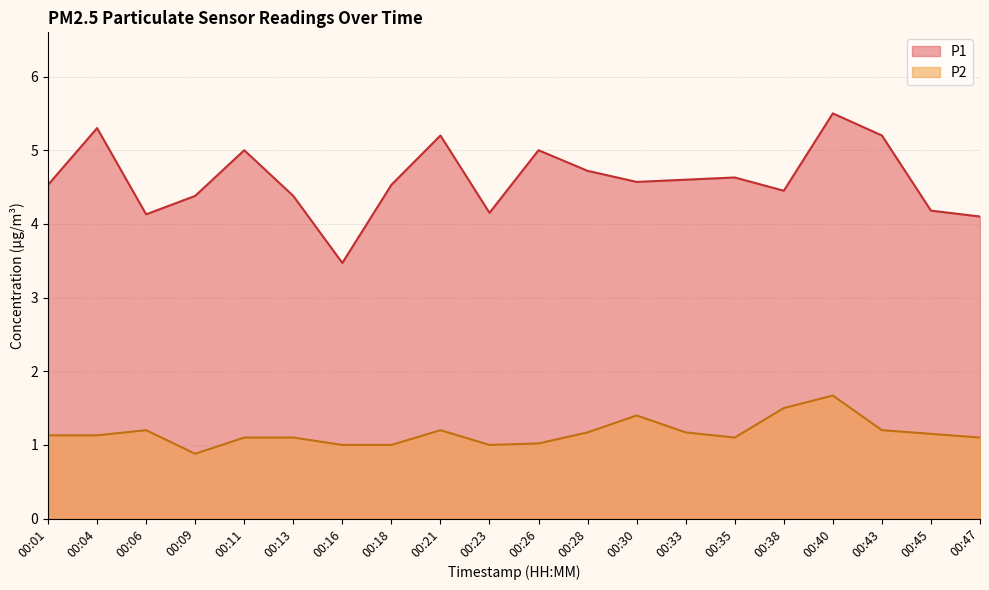

What is the difference between the maximum and minimum values in the P2 series?

0.8